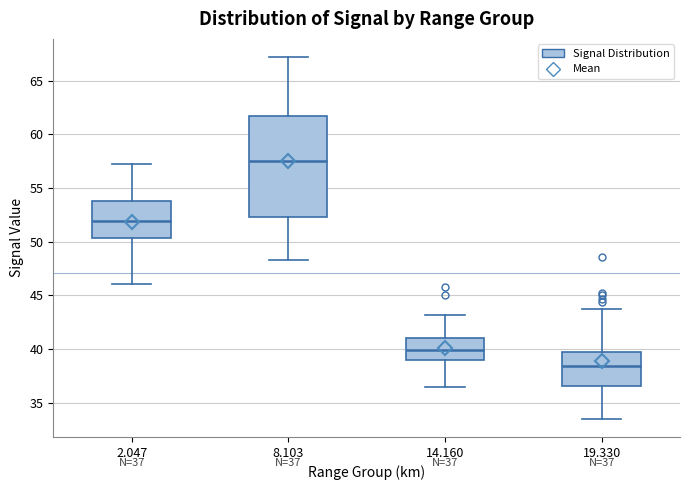

Comparing the boxes themselves (not the whiskers), which one is the tallest?

8.103